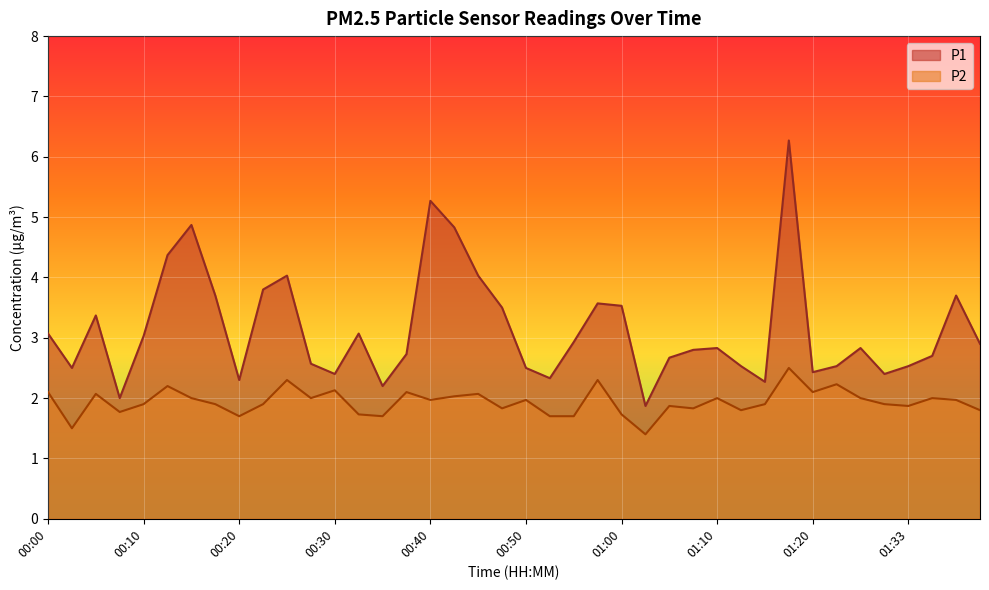

What is the approximate value of P1 at 01:40?

2.9